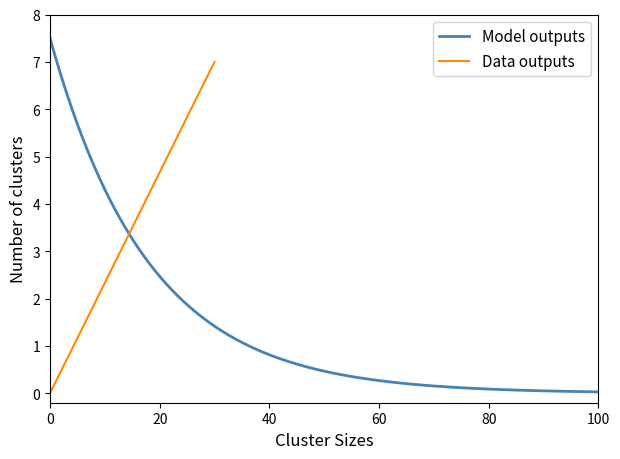

Reading left to right, what are all the values shown in this chart?

0.0	1.2	2.3	4.7	7.0